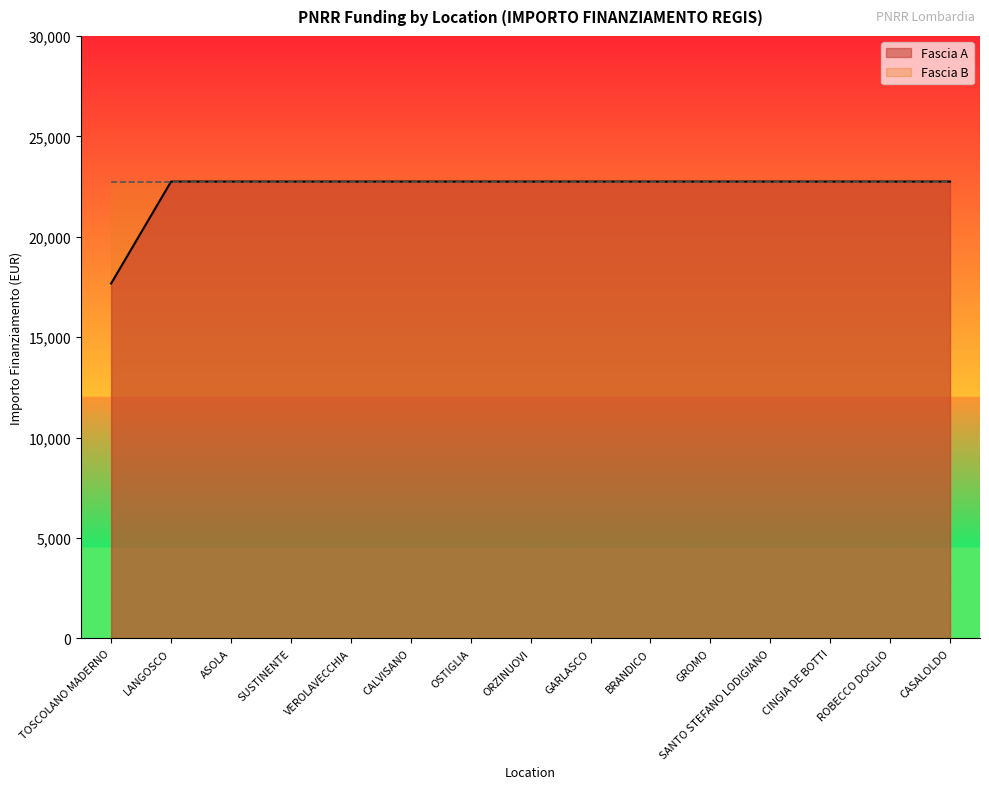

How many lines are shown in the chart?

2